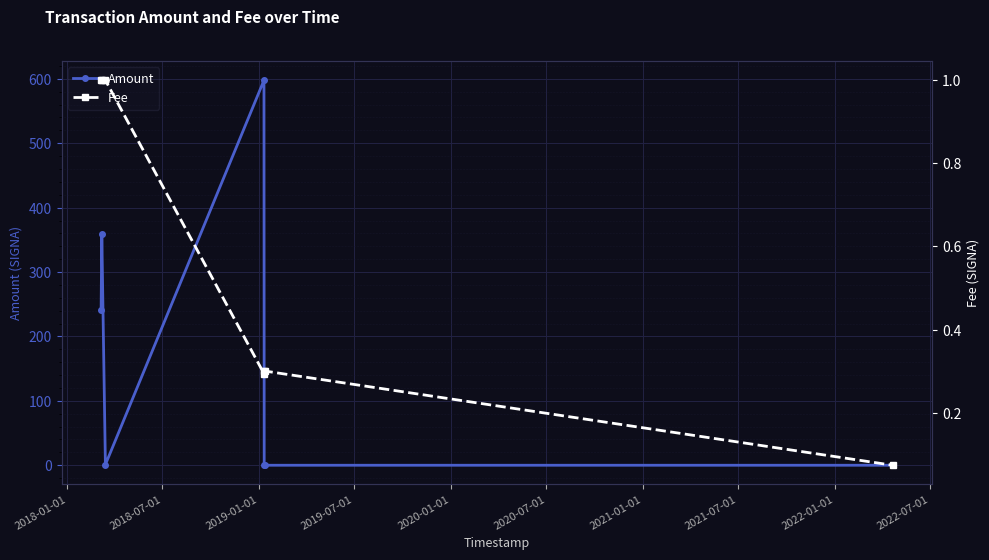

True or false: Amount has more than 0 points higher than both neighbors.

True